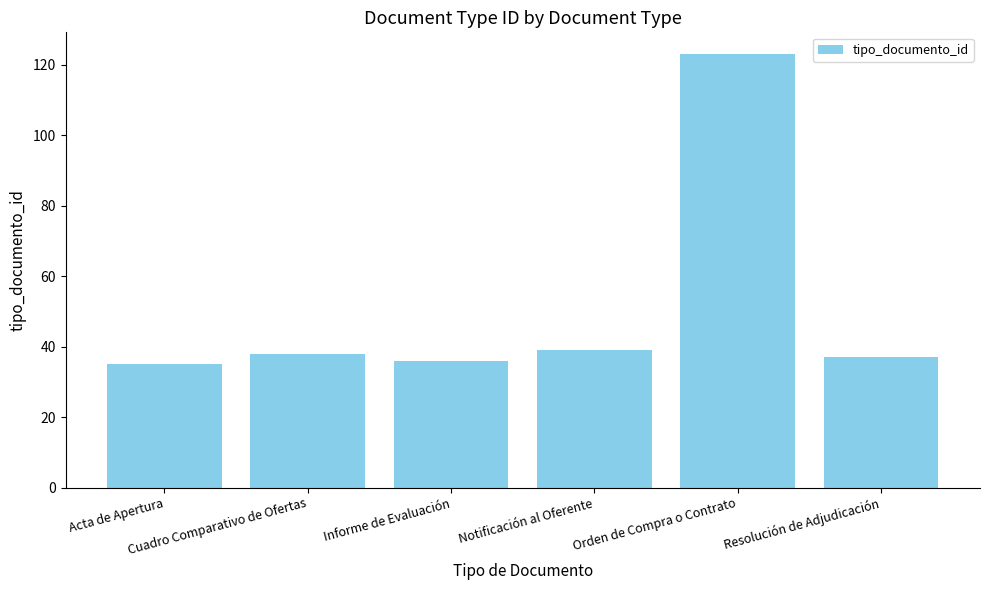

What is the greatest value displayed?

123